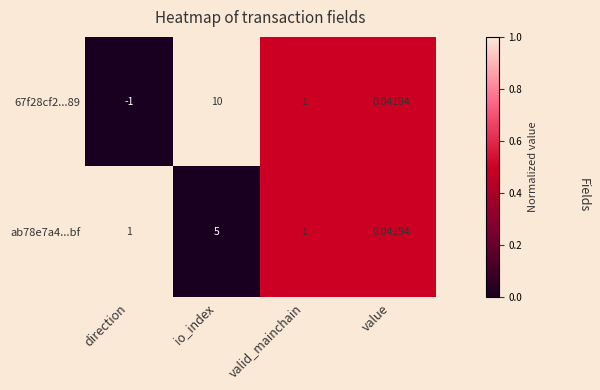

At how many categories does at least one series exceed 0?

4